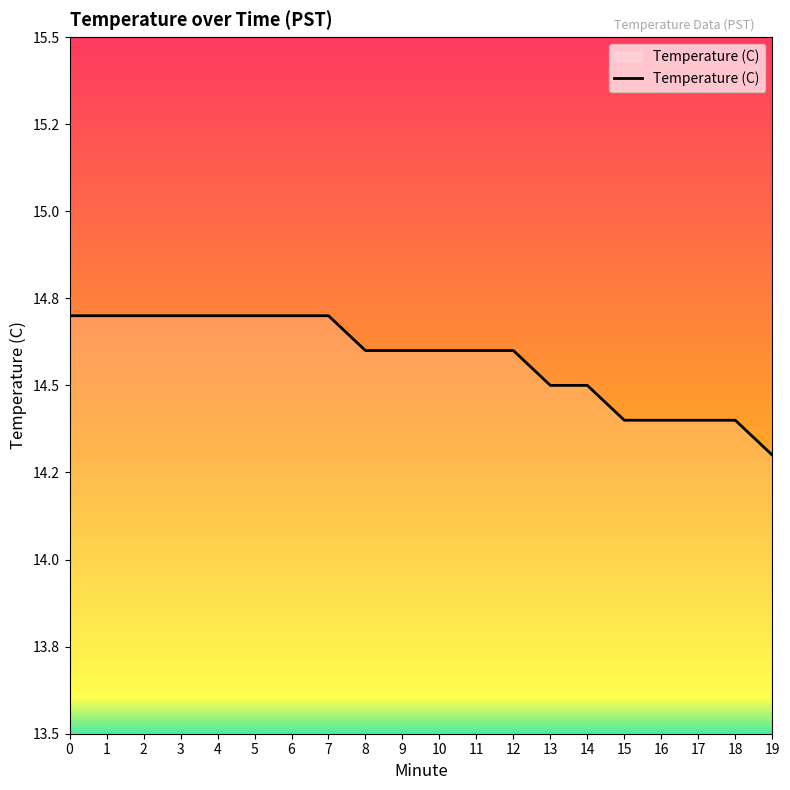

Does the chart display data point markers on the line(s)?

No